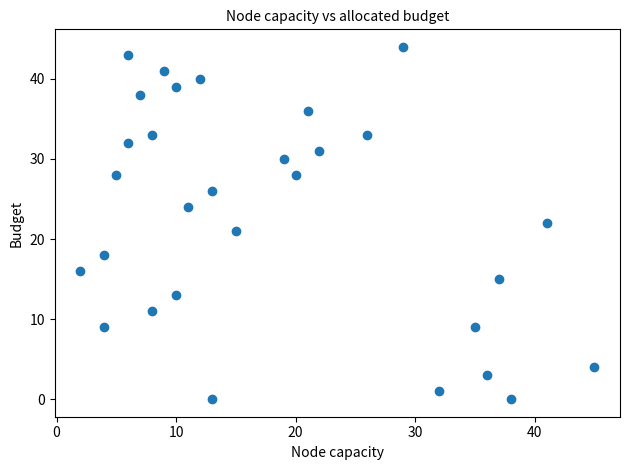

What is the range of Y values (max minus min)?

44